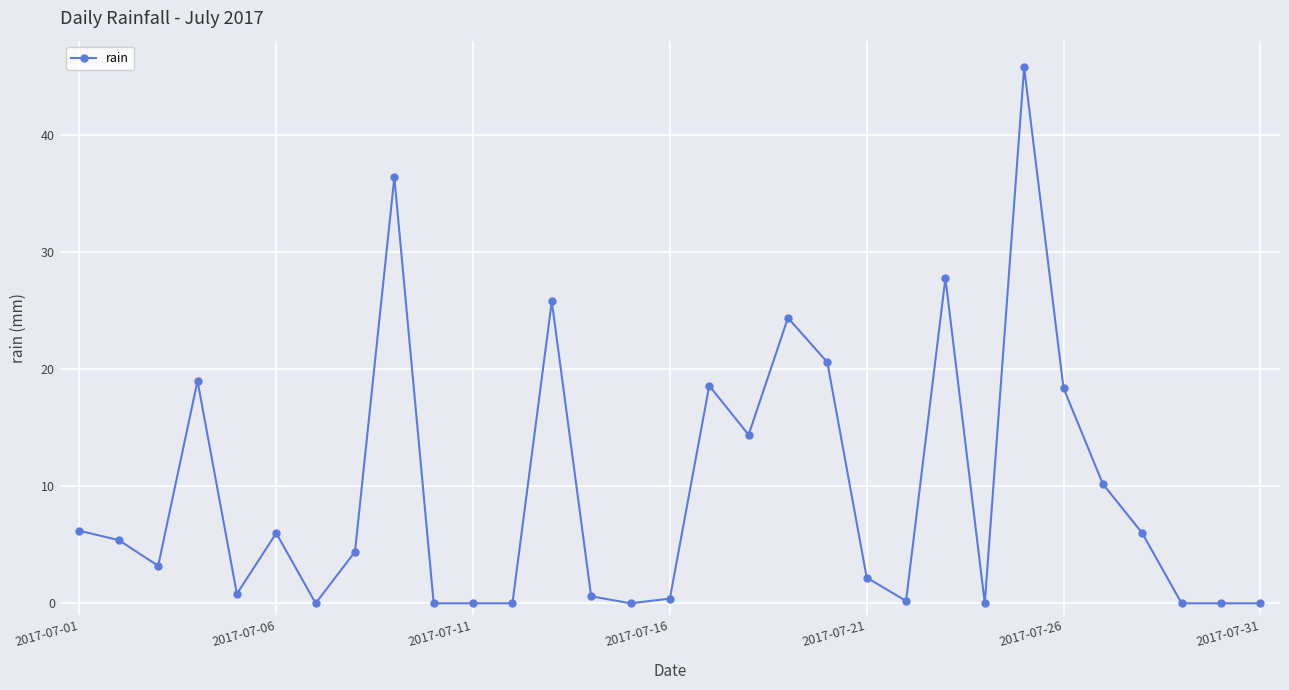

What is the value of the 19th point from the left?

24.4